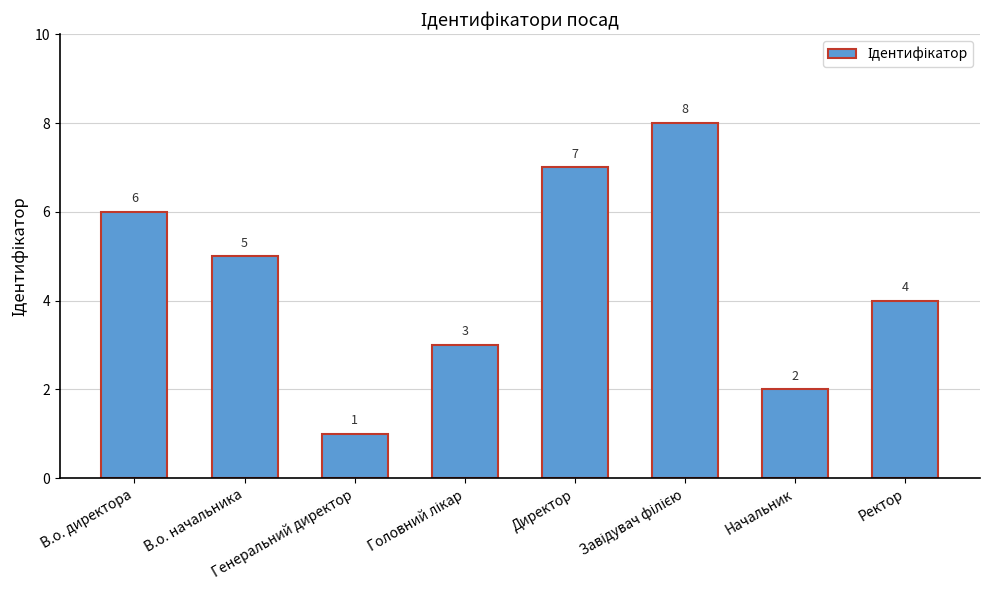

What is the label of the 2nd bar from the right?

Начальник